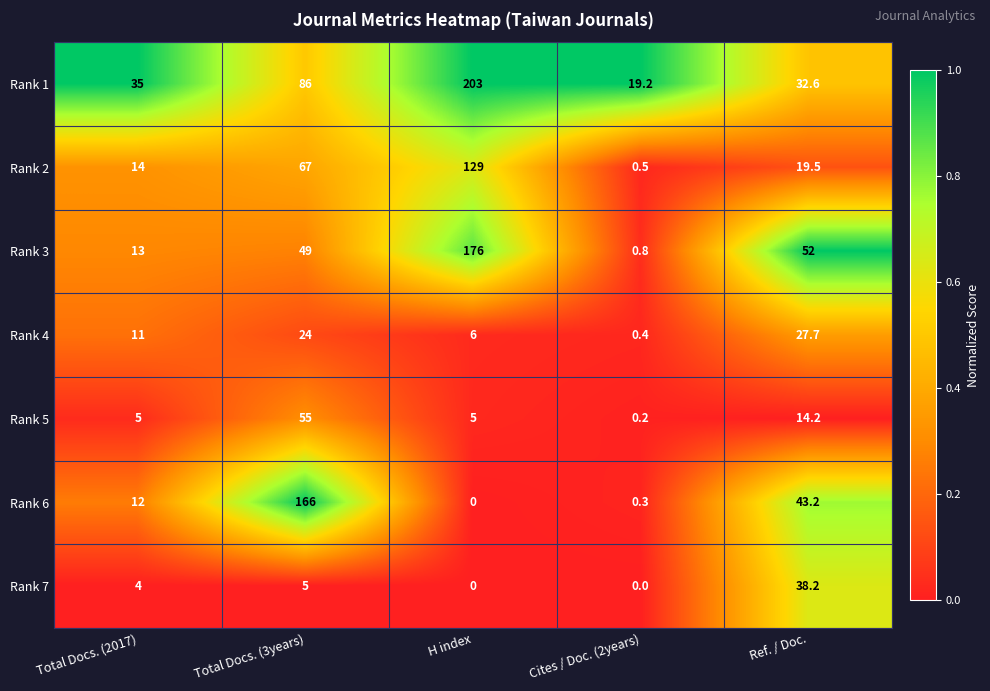

At which category is the sum across all series the highest?

H index